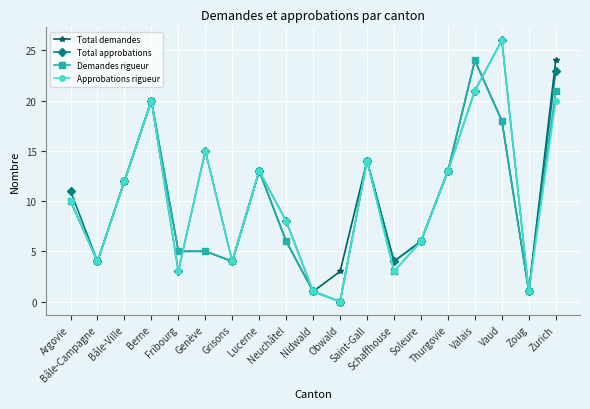

True or false: Total approbations and Demandes rigueur cross at least once.

True